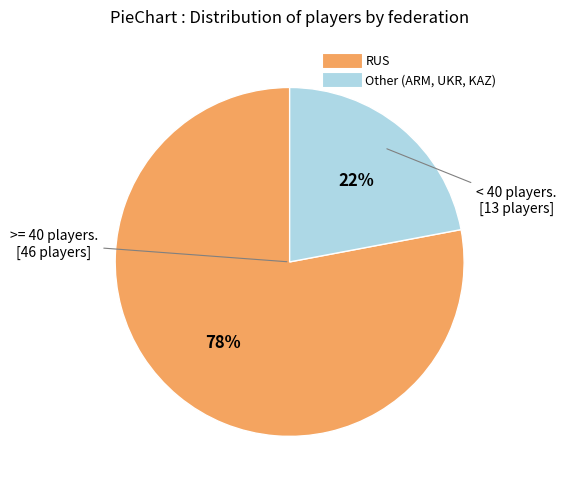

How many segments does this pie chart have?

2